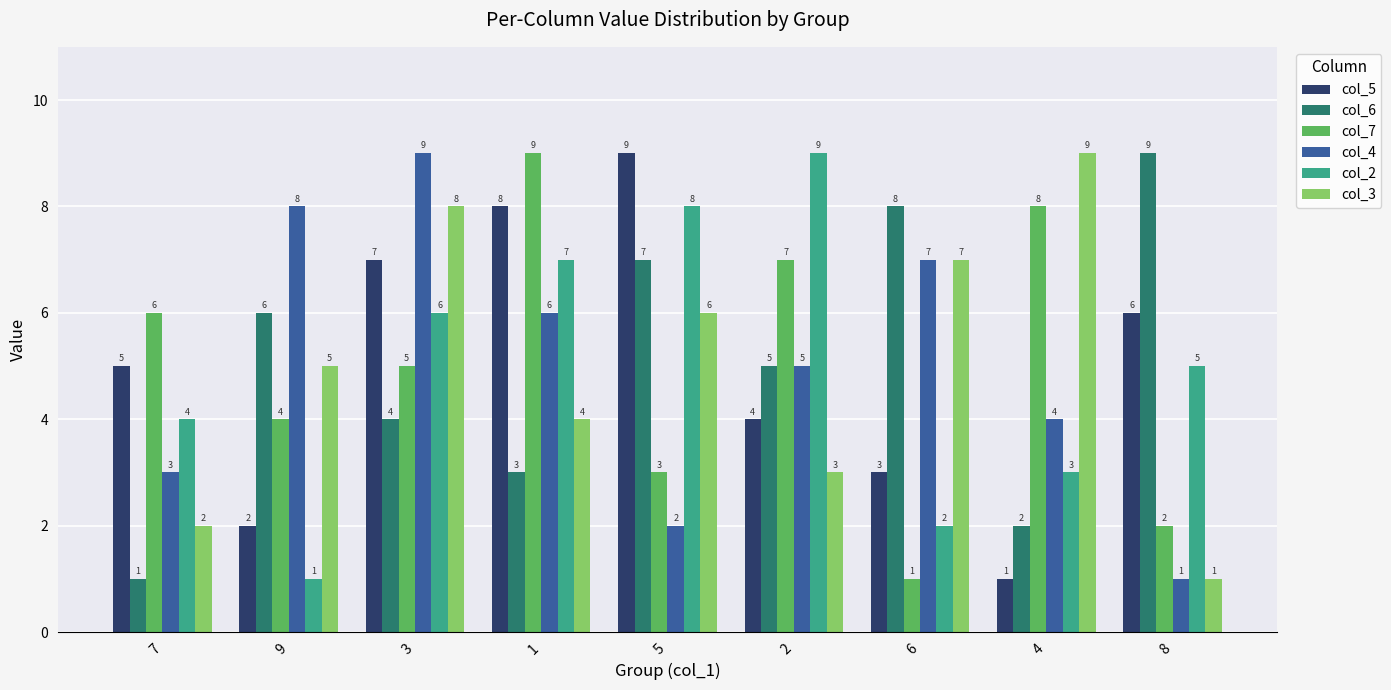

What is the difference between the highest and lowest values at 1?

6